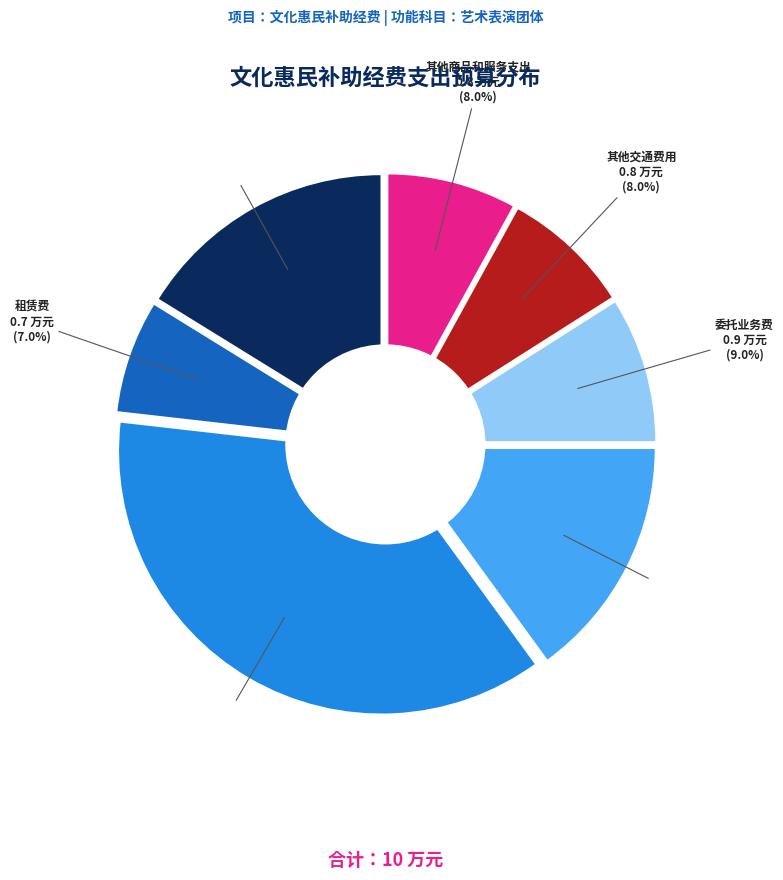

True or false: 委托业务费 accounts for 17% of the total.

False